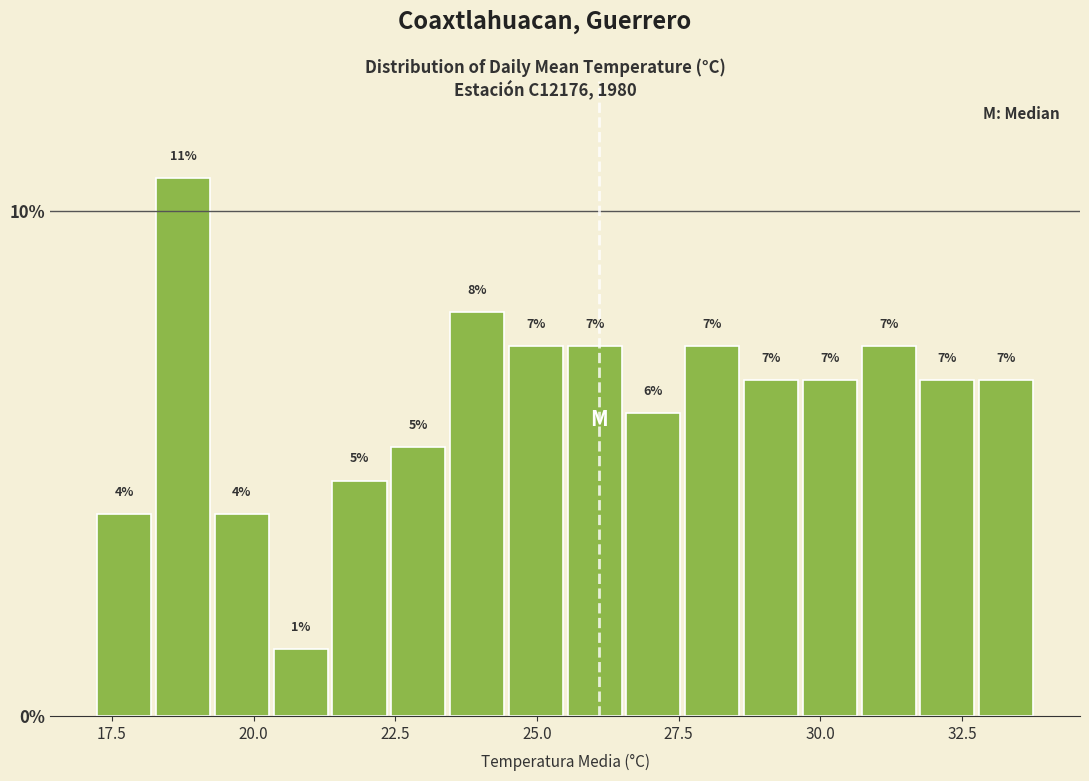

Around what value on the x-axis is the tallest bar? Give the approximate position of its centre, as read against the axis.

19.0